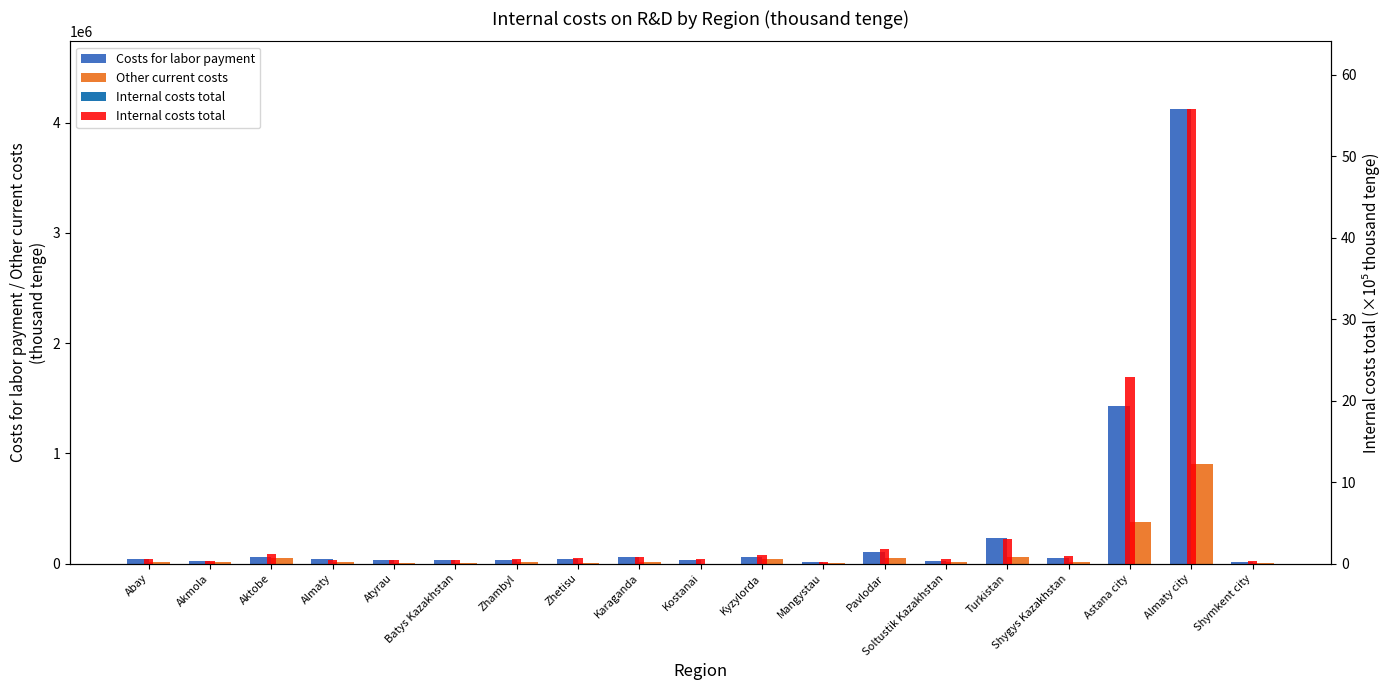

List the labels in order of Other current costs value, smallest first.

Kostanai, Zhetisu, Atyrau, Mangystau, Batys Kazakhstan, Shymkent city, Almaty, Akmola, Abay, Karaganda, Shygys Kazakhstan, Soltustik Kazakhstan, Zhambyl, Kyzylorda, Aktobe, Pavlodar, Turkistan, Astana city, Almaty city